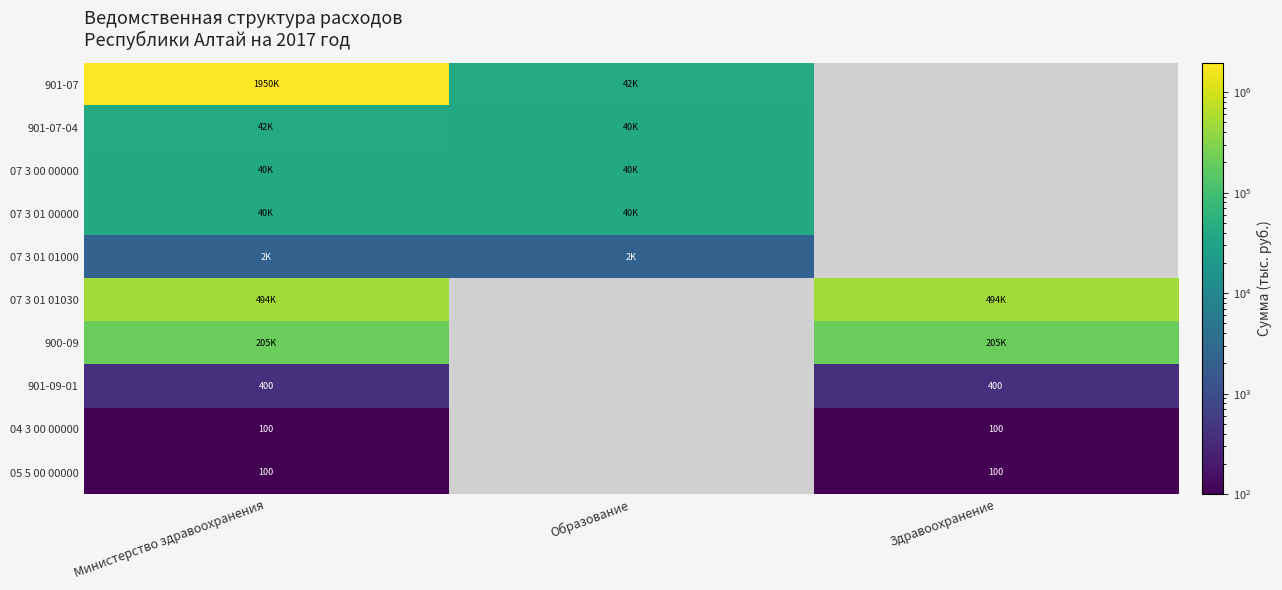

Which has a higher value, Образование or Здравоохранение?

Образование